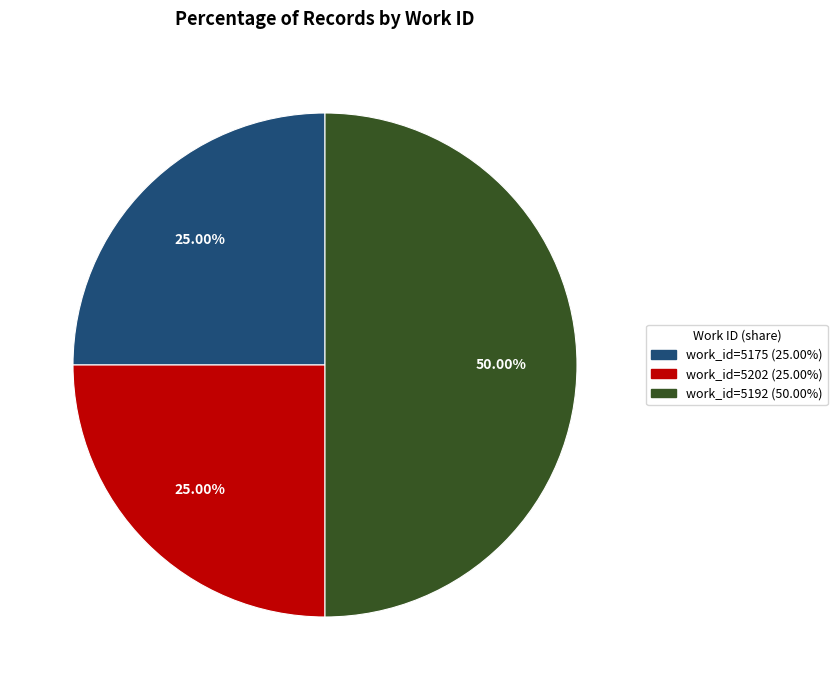

How many segments does this pie chart have?

3